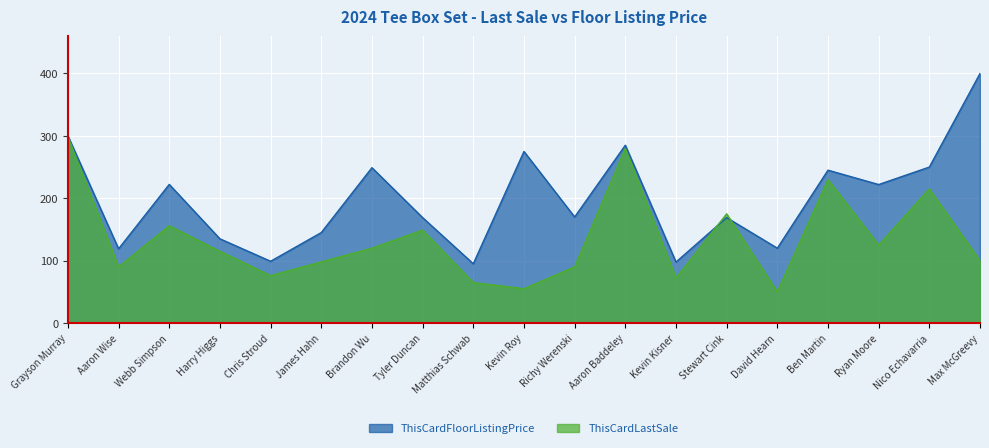

What is the label of the 11th point from the left?

Richy Werenski